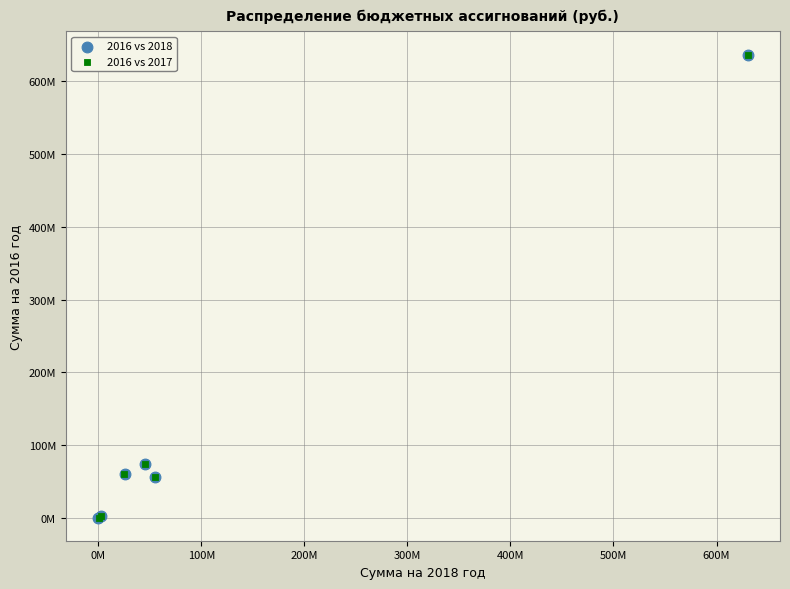

What are all the series names shown in the legend?

2016 vs 2018, 2016 vs 2017